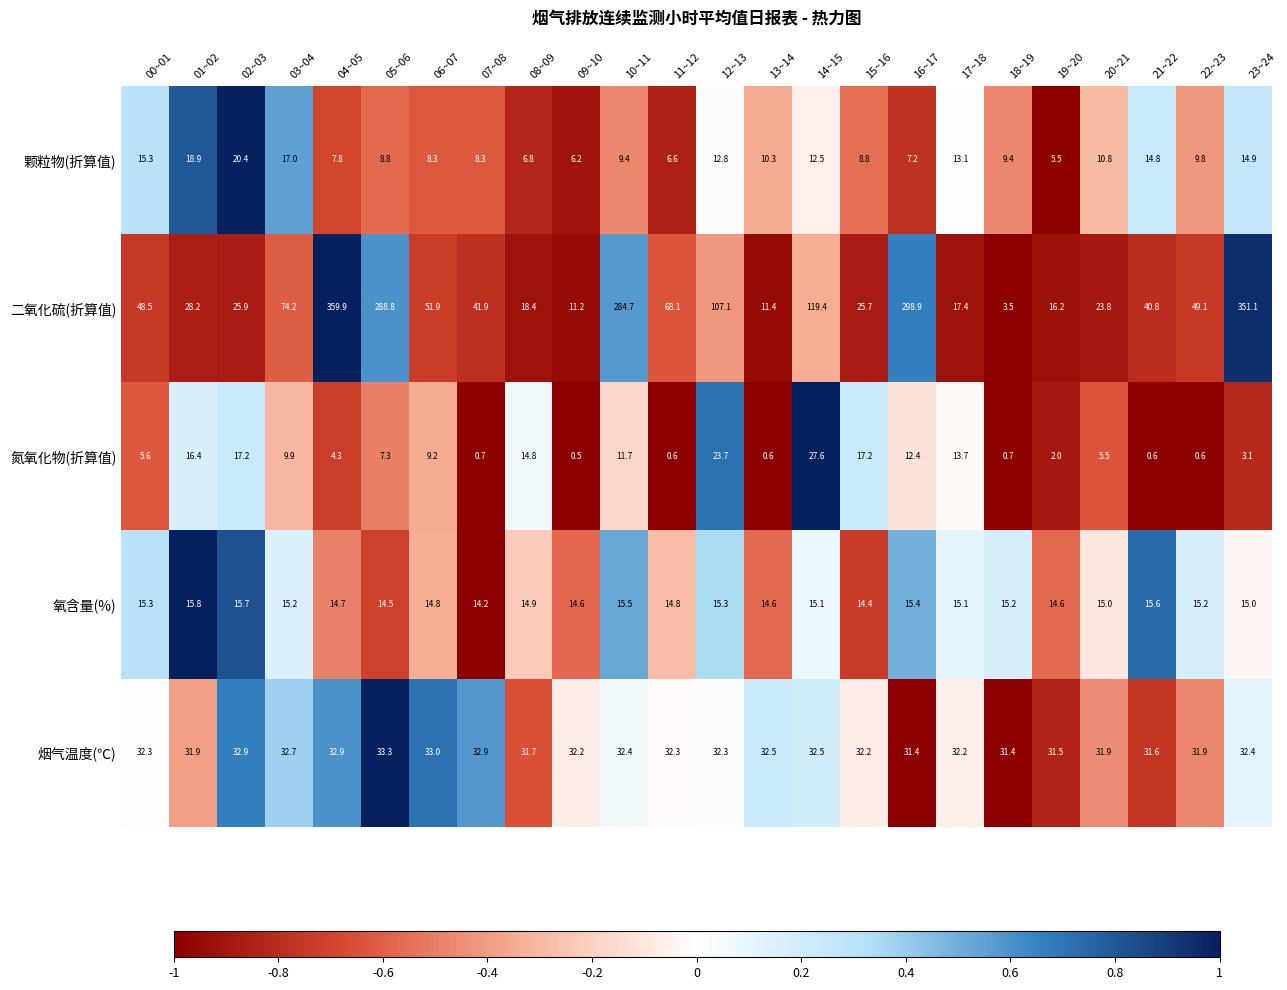

What is the difference between the maximum and second lowest values in the 烟气温度(℃) series?

1.9